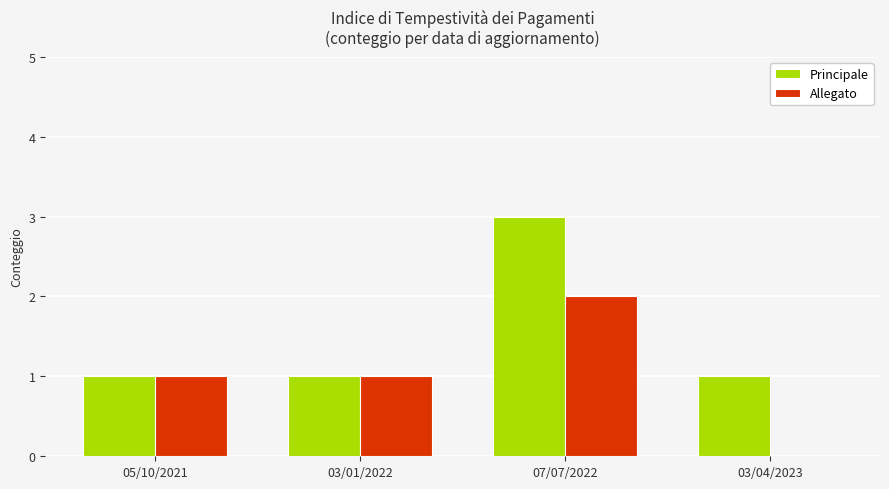

Which category has the highest value in the Principale series?

07/07/2022